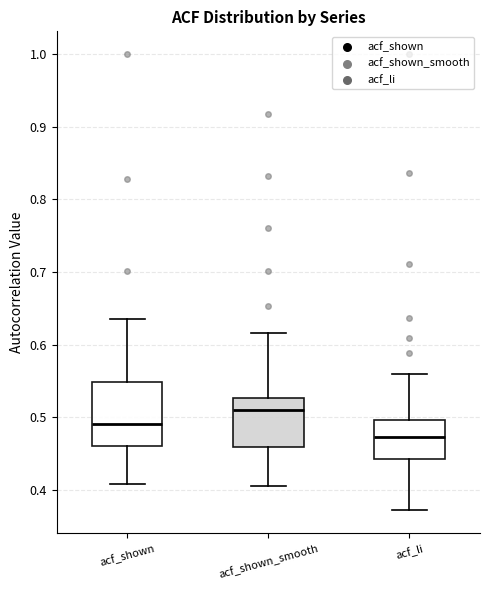

Which box is the tallest, from its lower edge to its upper edge?

acf_shown